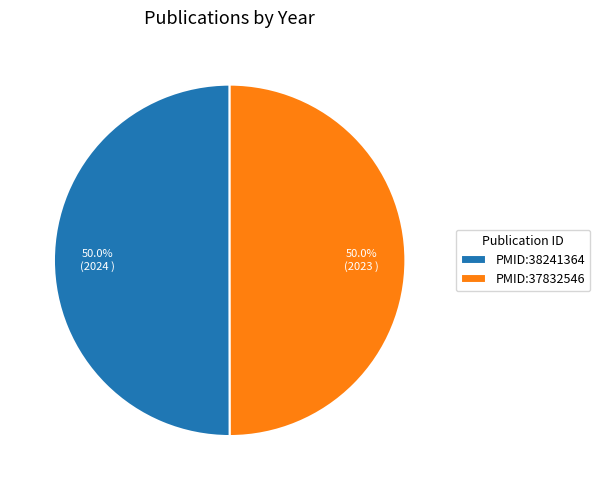

How many slices are in this pie chart?

2